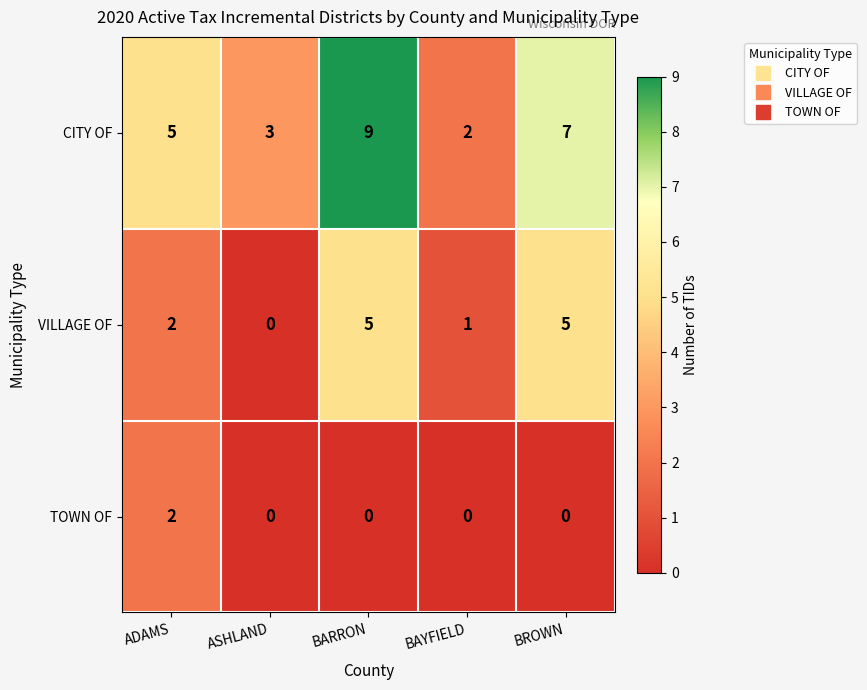

Reading left to right, extract all data points from this chart.

CITY OF: ADAMS=5	ASHLAND=3	BARRON=9	BAYFIELD=2	BROWN=7
VILLAGE OF: ADAMS=2	ASHLAND=0	BARRON=5	BAYFIELD=1	BROWN=5
TOWN OF: ADAMS=2	ASHLAND=0	BARRON=0	BAYFIELD=0	BROWN=0